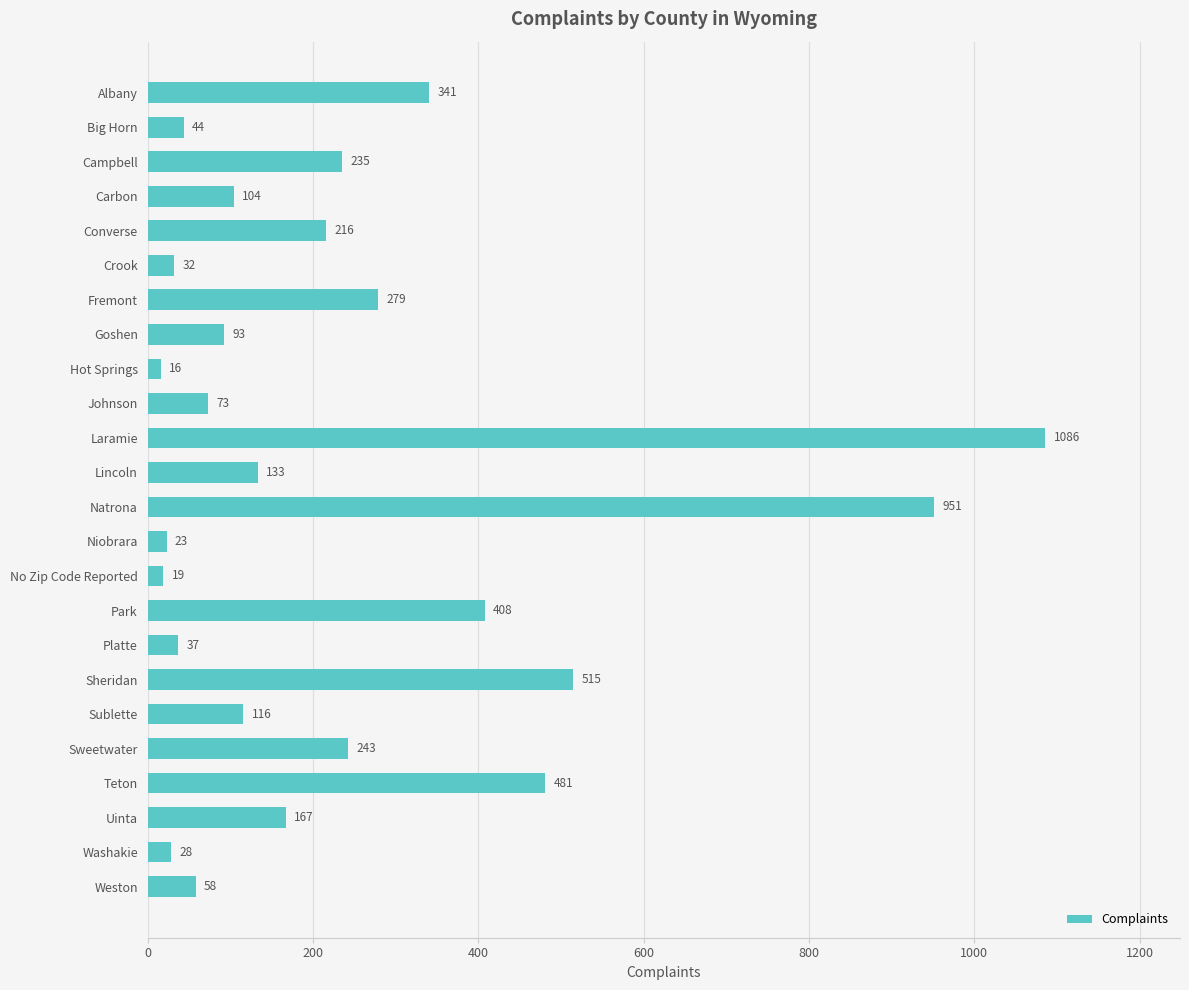

At which category does the chart reach its peak across all series?

Laramie